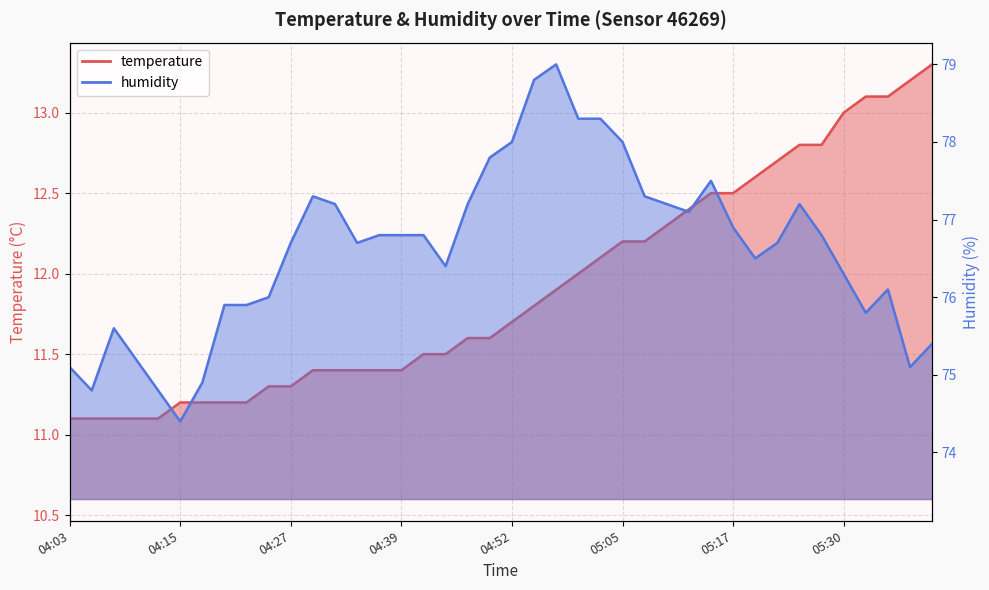

How many lines are shown in the chart?

2